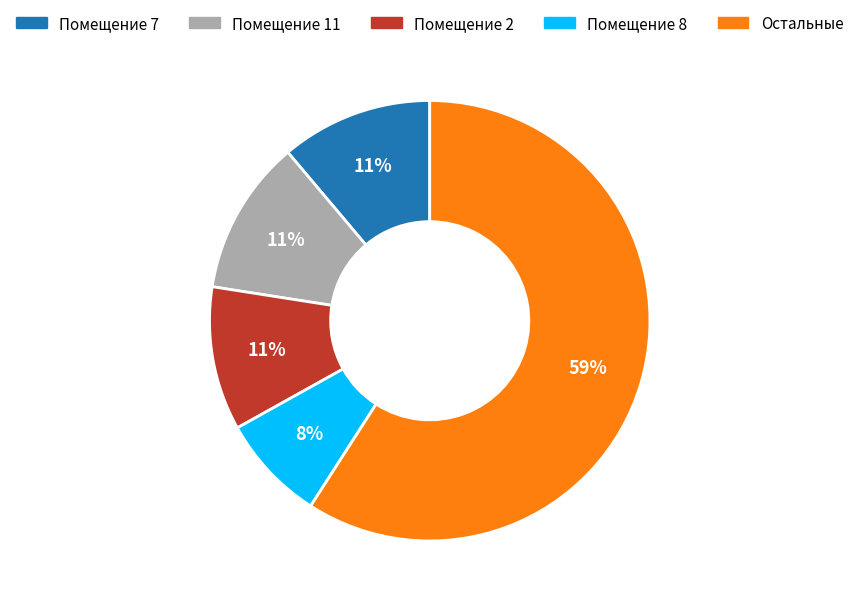

Is there any slice that represents more than half of the pie?

Yes